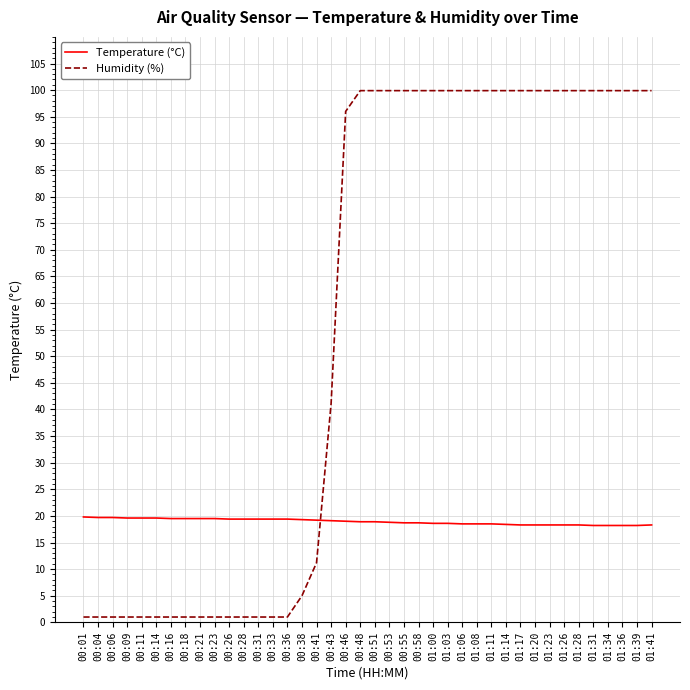

What is the greatest value displayed?

99.9